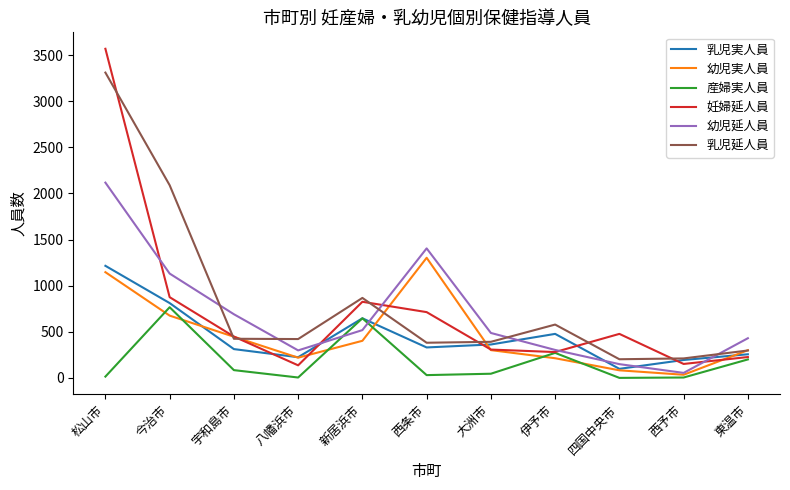

Is the value of 乳児実人員 at 西予市 greater than the value of 幼児延人員 at 東温市?

No